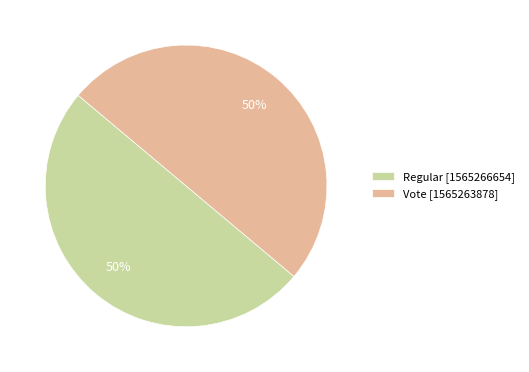

To the nearest percent, what portion does Vote represent?

50%